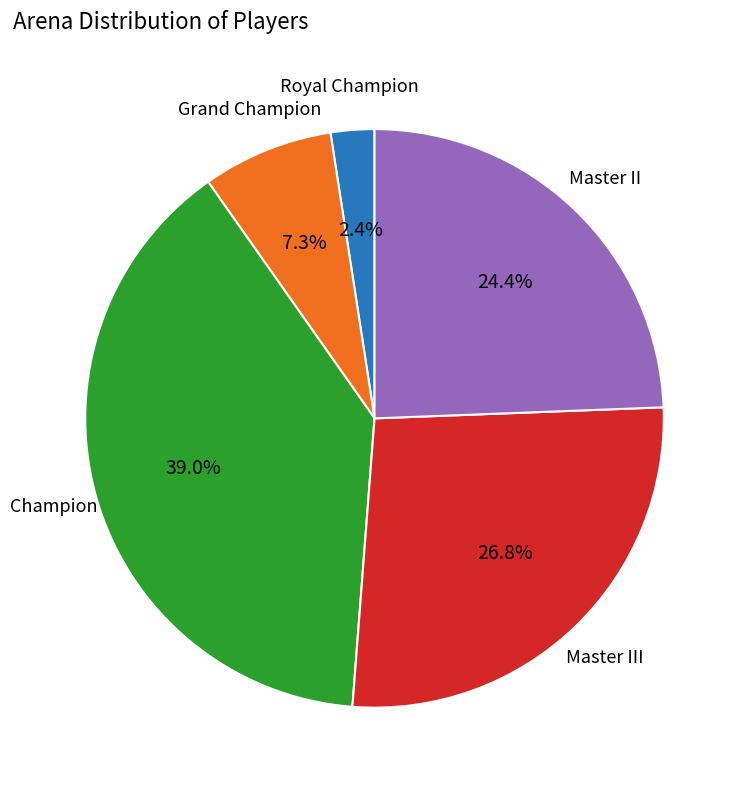

Which category has the biggest portion of the pie?

Champion